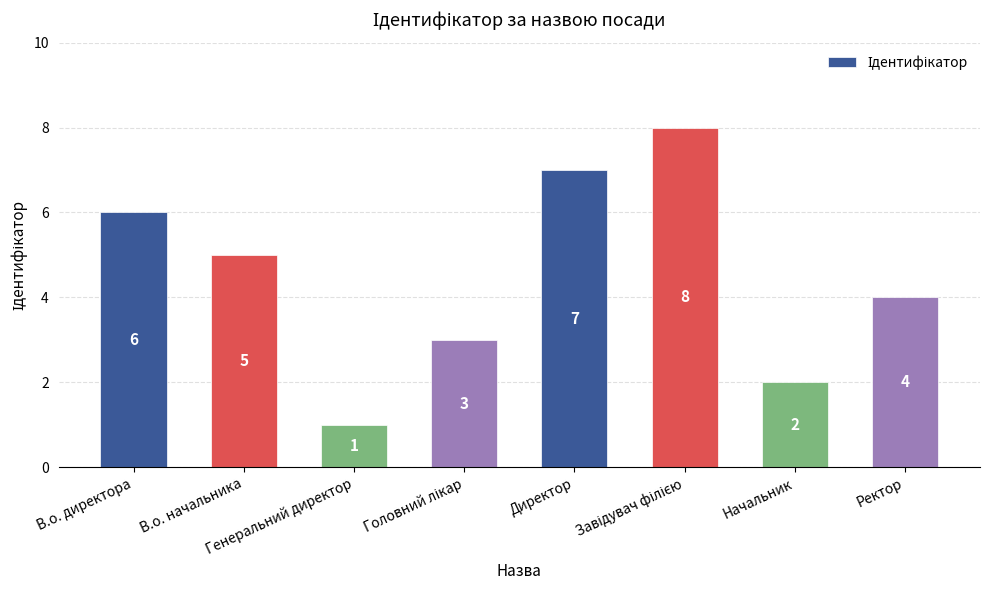

How many bars are there in total?

8